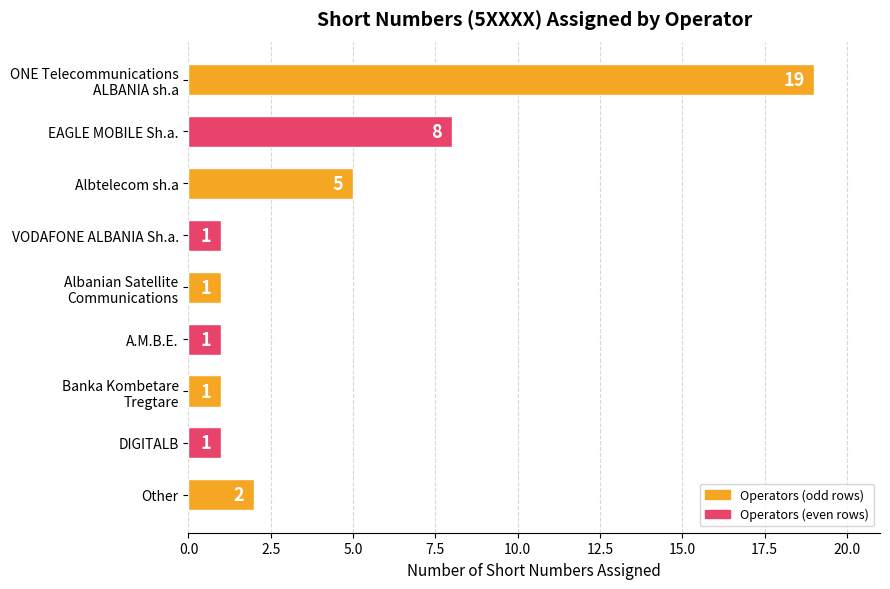

What is the value of the 5th bar from the top?

1